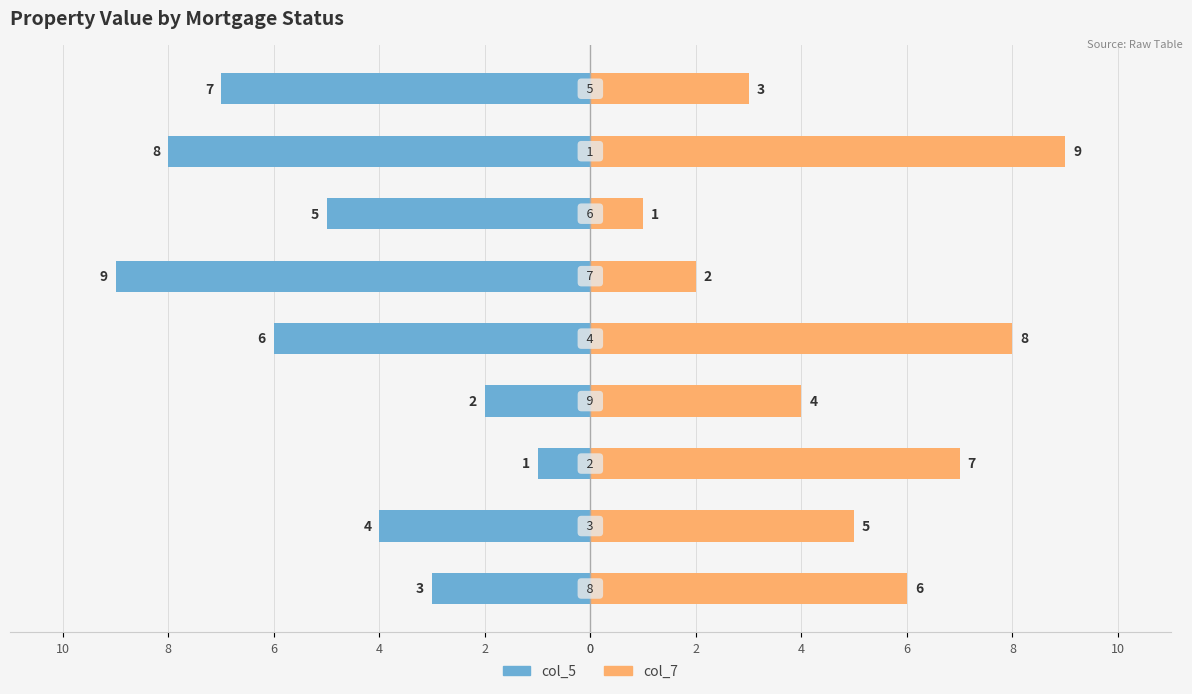

What is the label of the 1st bar from the right?

4